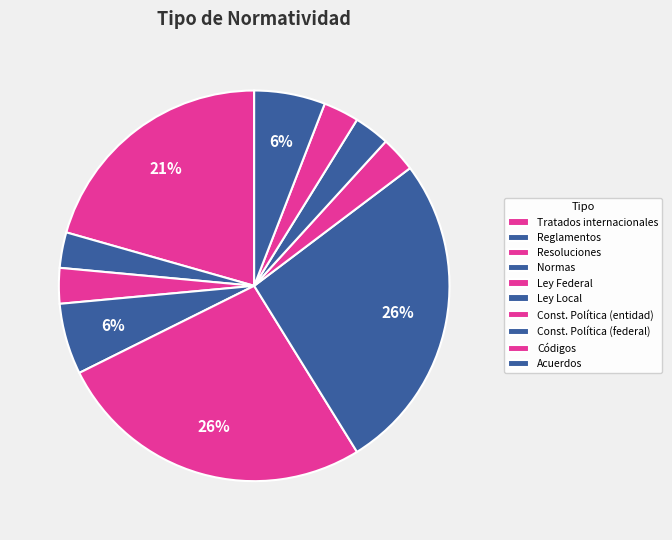

Combined, do Reglamentos and Códigos account for over 50%?

No